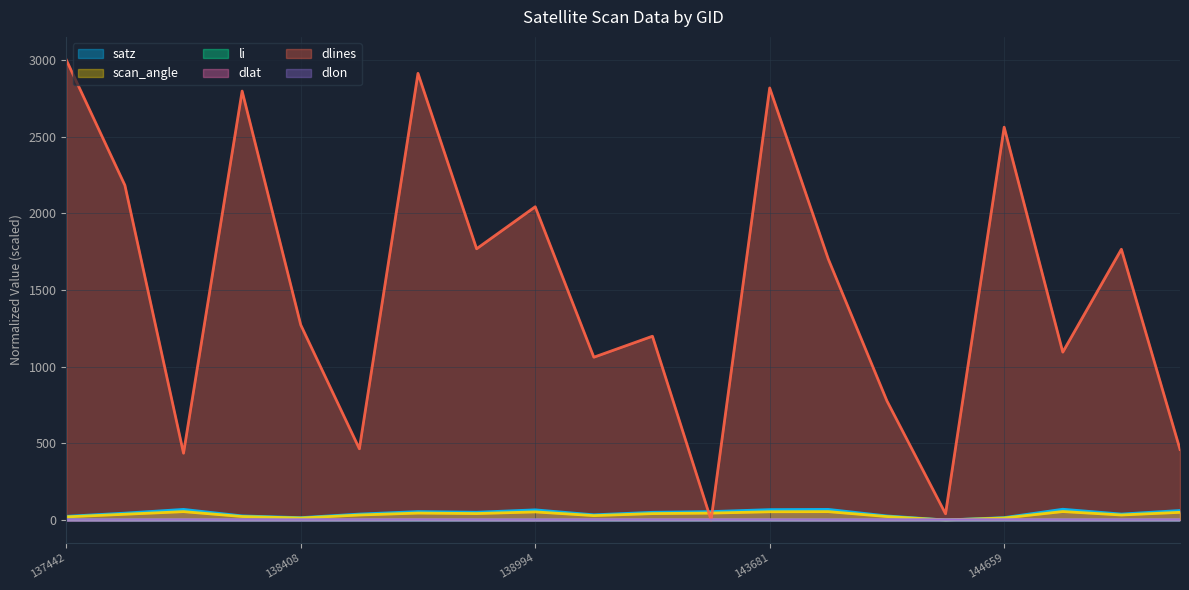

Reading left to right, transcribe all the data shown in this chart.

satz: 137442=23.7	137631=44.7	138010=69.0	138022=26.5	138408=15.2	138603=38.5	138796=54.8	138809=50.5	138994=66.0	139009=33.7	139783=50.1	139797=54.7	143681=67.5	144246=69.1	144263=26.3	144455=0.0	144659=15.4	144673=70.0	144859=38.6	144874=61.8
scan_angle: 137442=20.3	137631=37.4	138010=54.4	138022=22.7	138408=13.1	138603=32.6	138796=45.1	138809=41.9	138994=52.7	139009=28.6	139783=41.6	139797=45.0	143681=53.6	144246=54.5	144263=22.5	144455=0.0	144659=13.3	144673=55.0	144859=32.6	144874=50.0
li: 137442=1.0	137631=0.0	138010=0.0	138022=0.0	138408=0.0	138603=0.0	138796=0.0	138809=0.0	138994=0.0	139009=0.0	139783=0.0	139797=0.0	143681=0.0	144246=0.0	144263=0.0	144455=0.0	144659=0.0	144673=0.0	144859=0.0	144874=0.0
dlat: 137442=0.1	137631=0.0	138010=0.6	138022=0.3	138408=0.4	138603=0.6	138796=1.0	138809=0.5	138994=0.1	139009=1.0	139783=0.7	139797=0.9	143681=0.7	144246=0.1	144263=0.4	144455=0.7	144659=1.0	144673=0.4	144859=0.5	144874=0.7
dlines: 137442=3000.0	137631=2182.6	138010=435.4	138022=2796.7	138408=1272.1	138603=464.3	138796=2912.3	138809=1768.5	138994=2042.4	139009=1061.3	139783=1198.3	139797=0.0	143681=2817.0	144246=1701.1	144263=776.7	144455=40.7	144659=2561.3	144673=1094.5	144859=1765.3	144874=460.1
dlon: 137442=0.1	137631=0.1	138010=0.1	138022=0.1	138408=0.0	138603=0.1	138796=0.1	138809=0.1	138994=0.1	139009=0.1	139783=0.1	139797=0.1	143681=0.1	144246=0.0	144263=0.1	144455=0.1	144659=0.0	144673=0.1	144859=0.1	144874=0.1